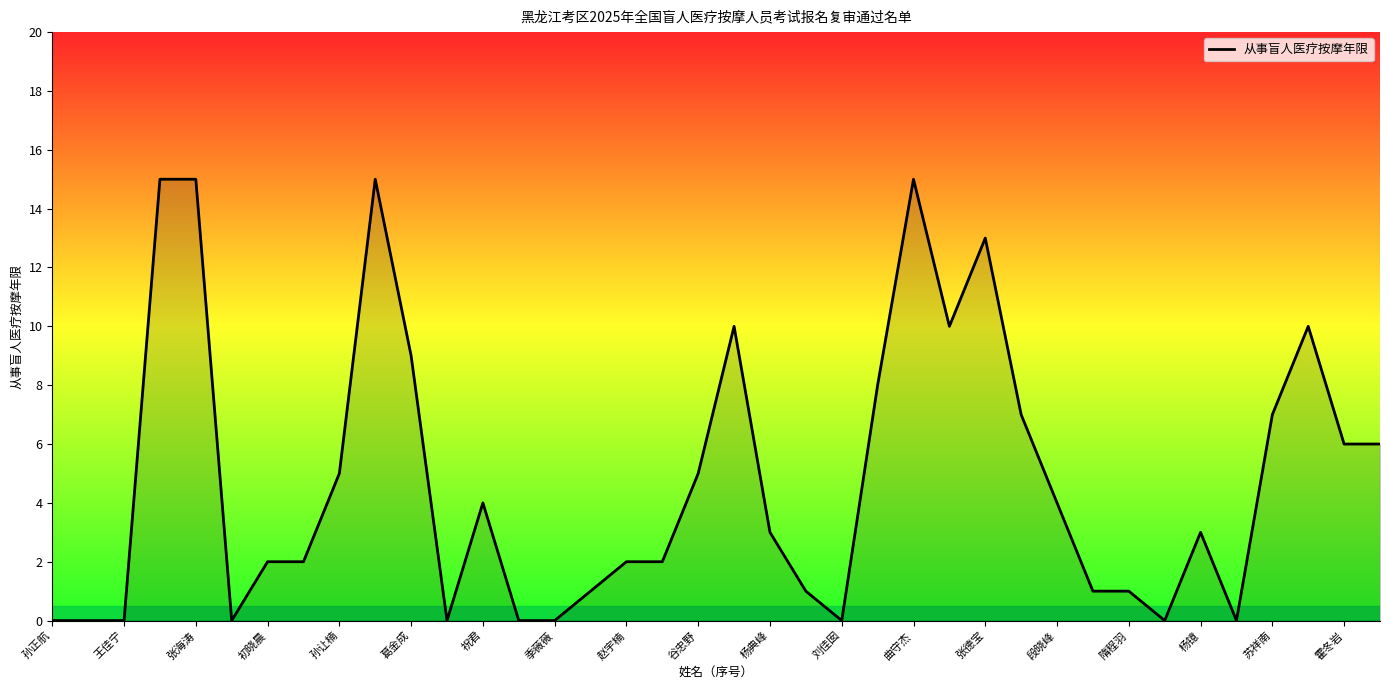

What is the greatest value displayed?

15